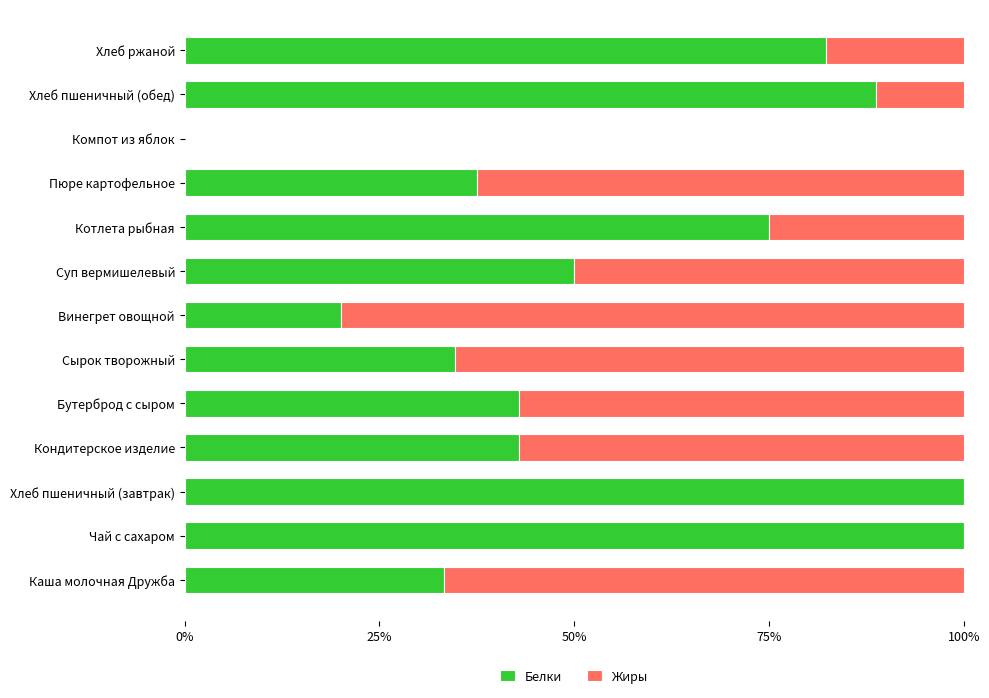

How many distinct data groups are displayed?

2